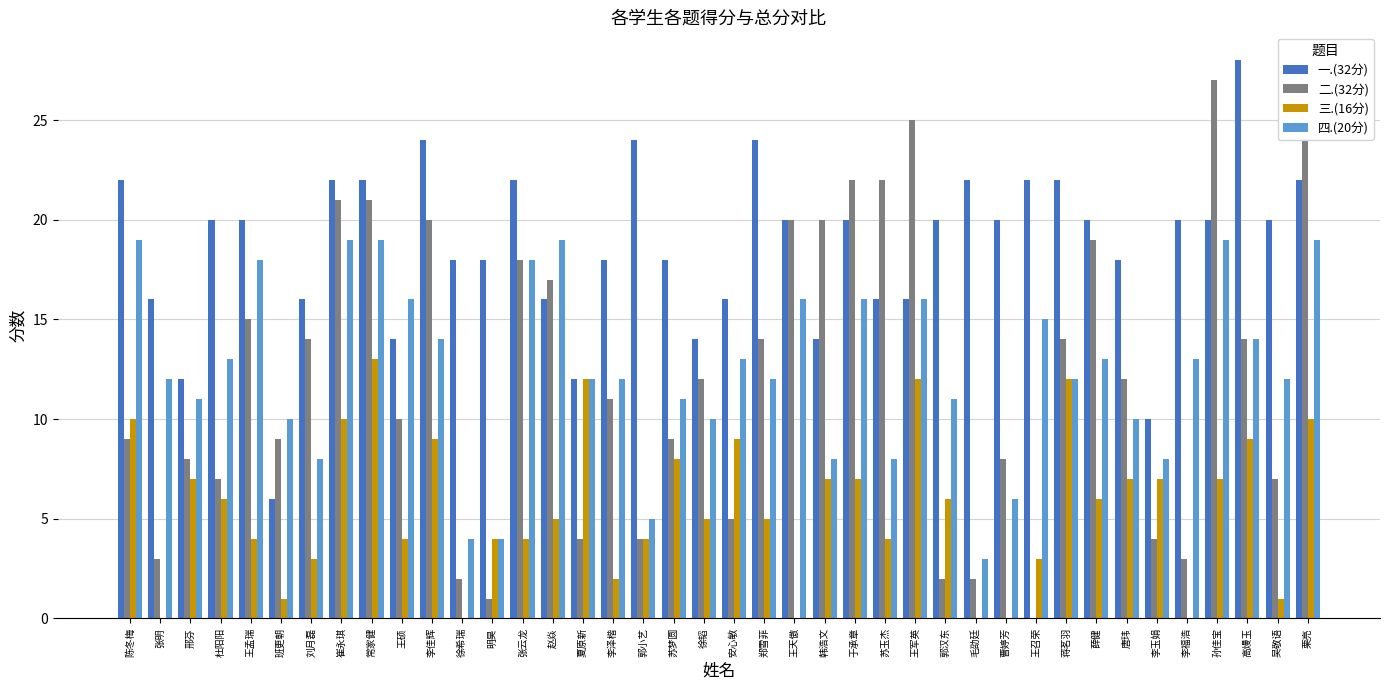

What is the sum of all 二.(32分) values?

481